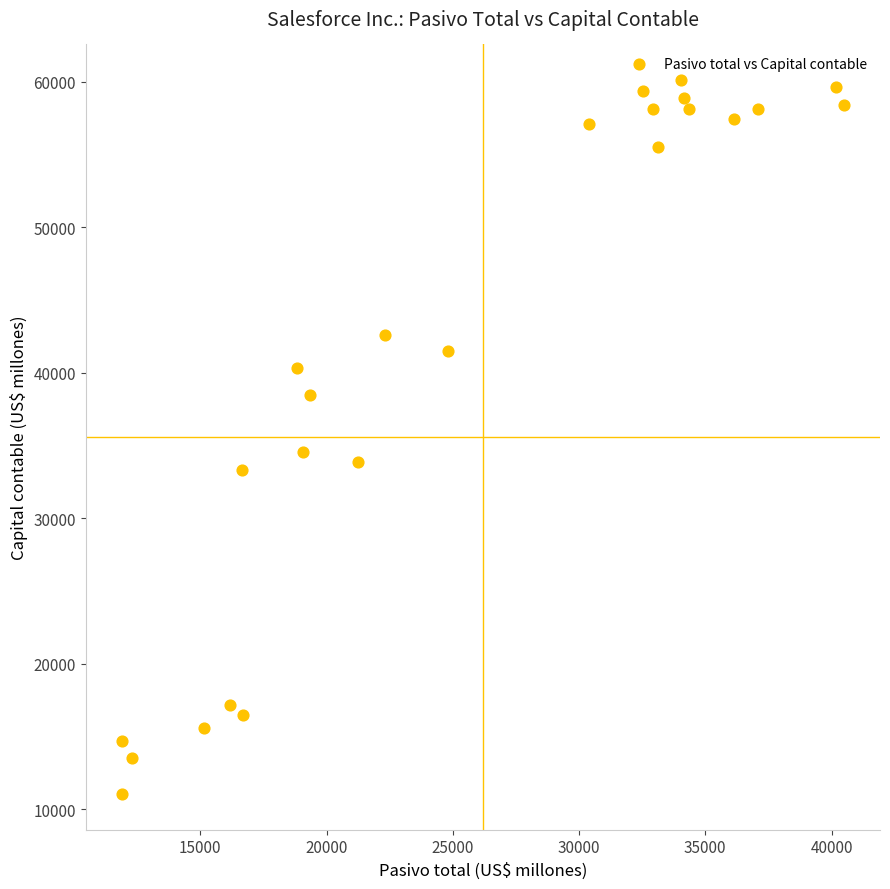

What is the range of Y values (max minus min)?

49038